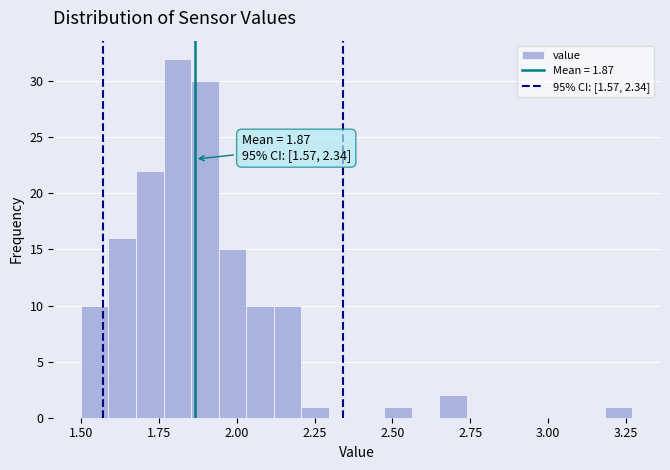

Around what value on the x-axis is the tallest bar? Give the approximate position of its centre, as read against the axis.

1.80